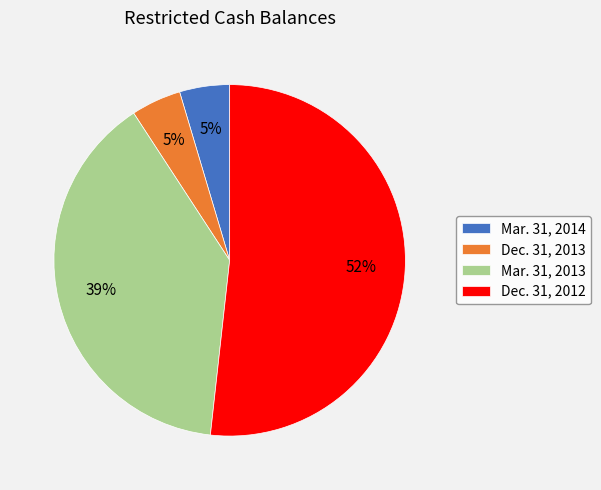

True or false: Dec. 31, 2013 accounts for 5% of the total.

True